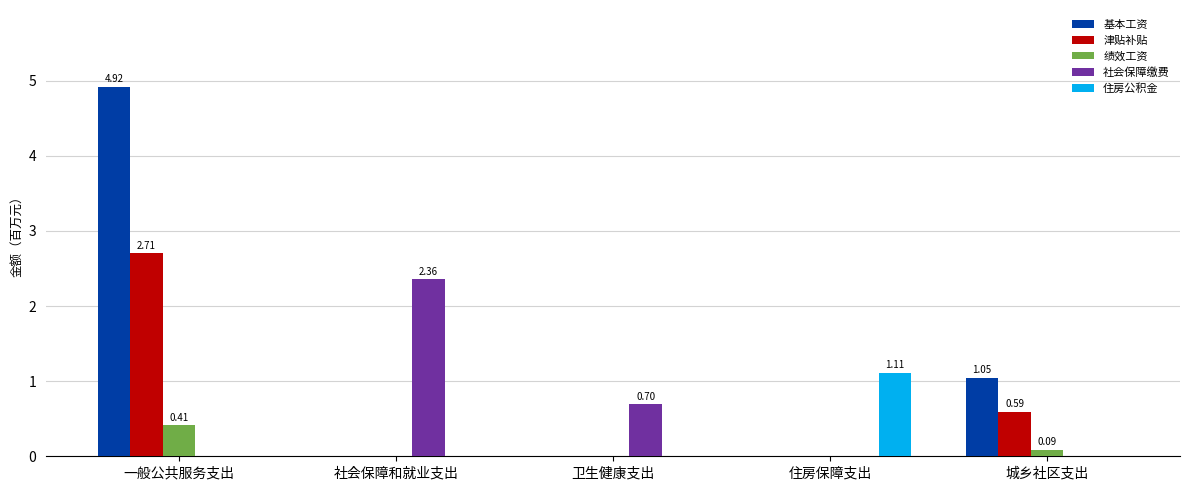

What is the greatest value displayed?

4.9